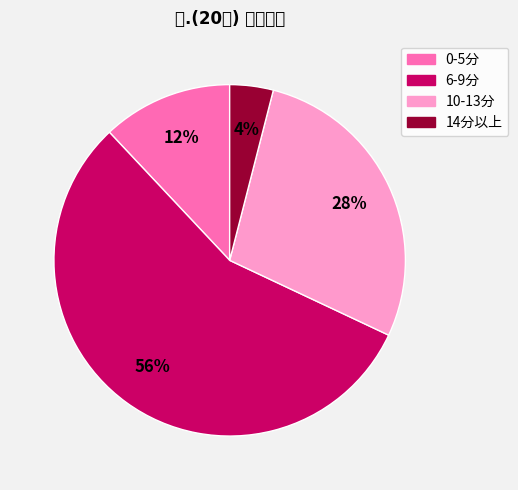

Which has a higher value, 0-5分 or 6-9分?

6-9分